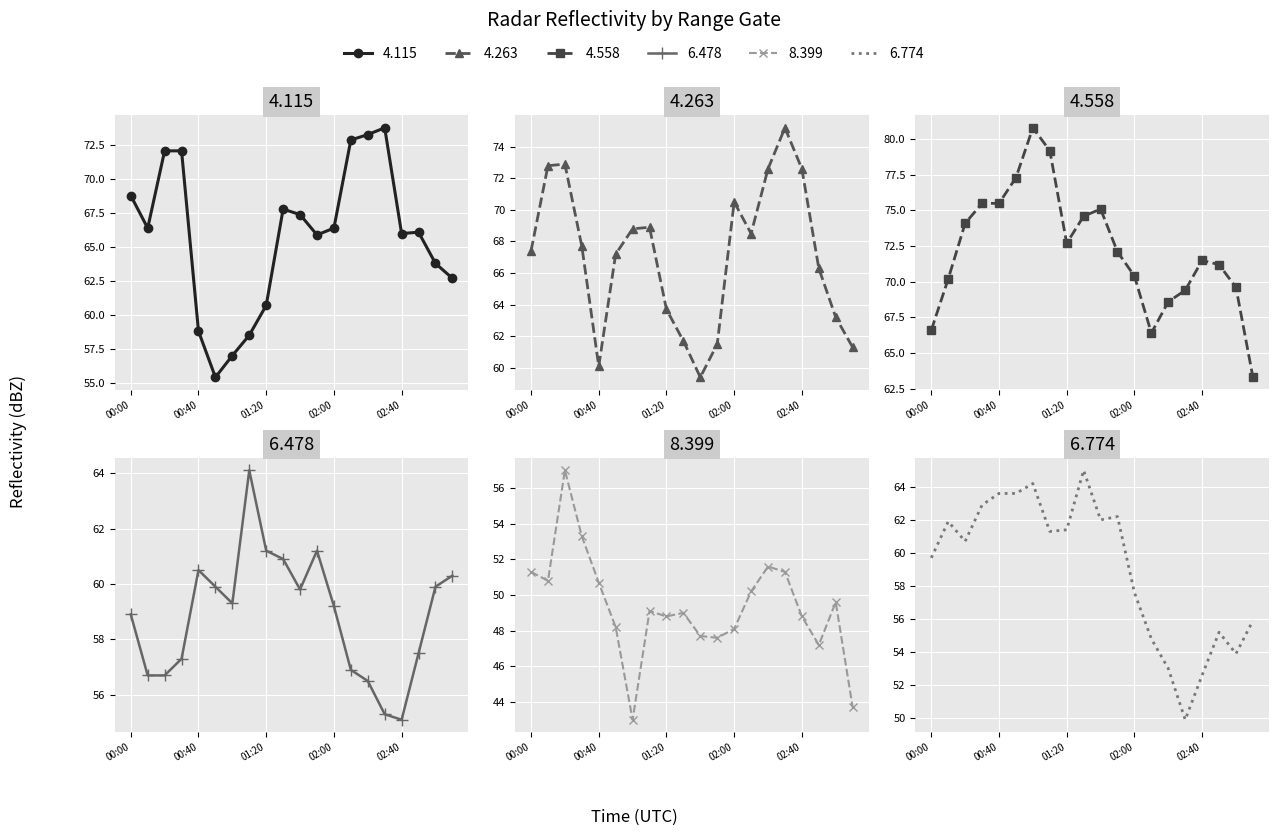

The 8.399 series shows 51.3 at 00:00. True or false?

True